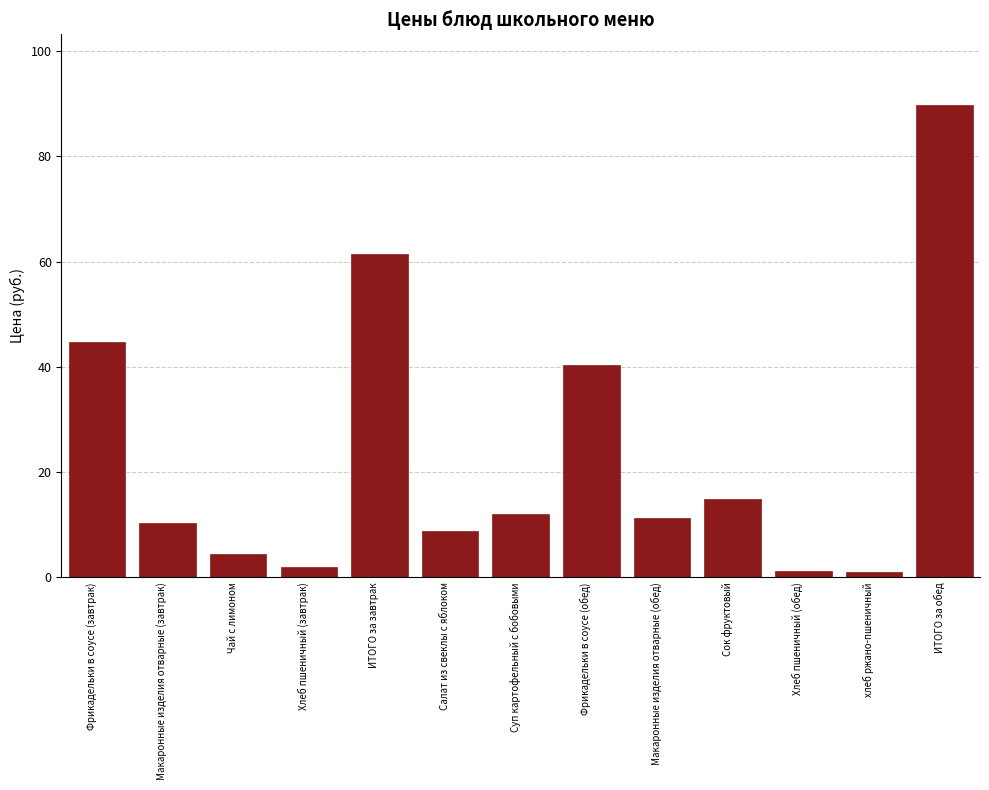

What value does the data have at Фрикадельки в соусе (завтрак)?

44.7